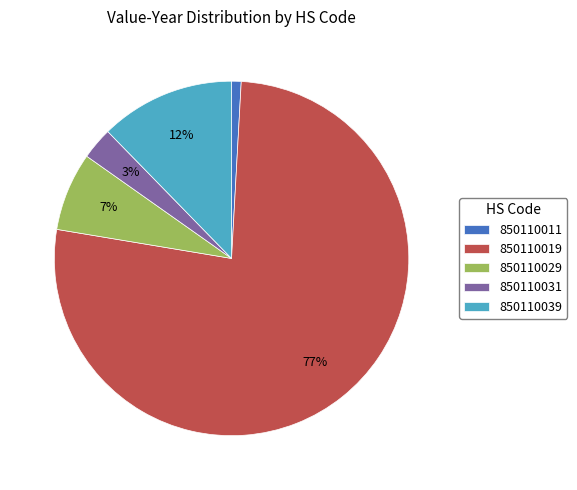

Which slice is the largest?

850110019